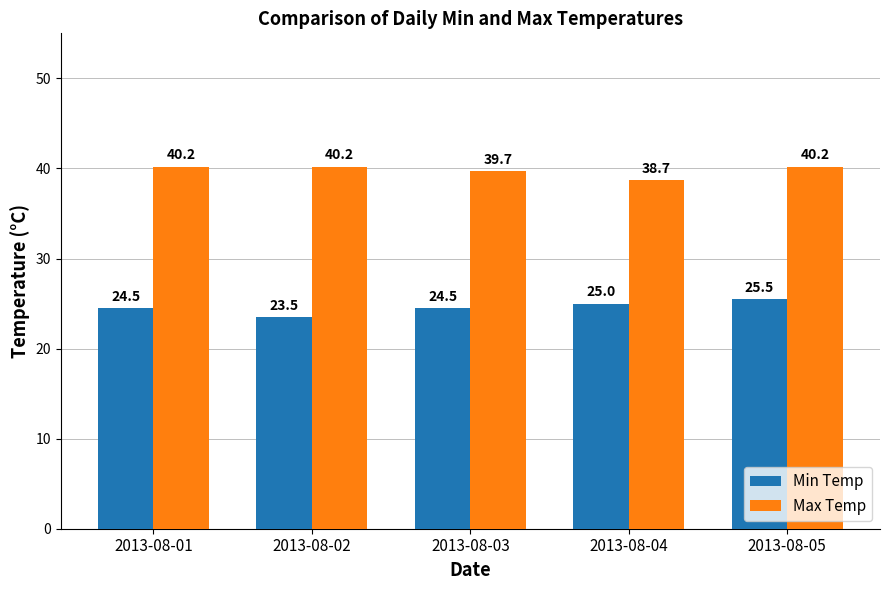

Is it true that Min Temp equals 4.7 at 2013-08-02?

False